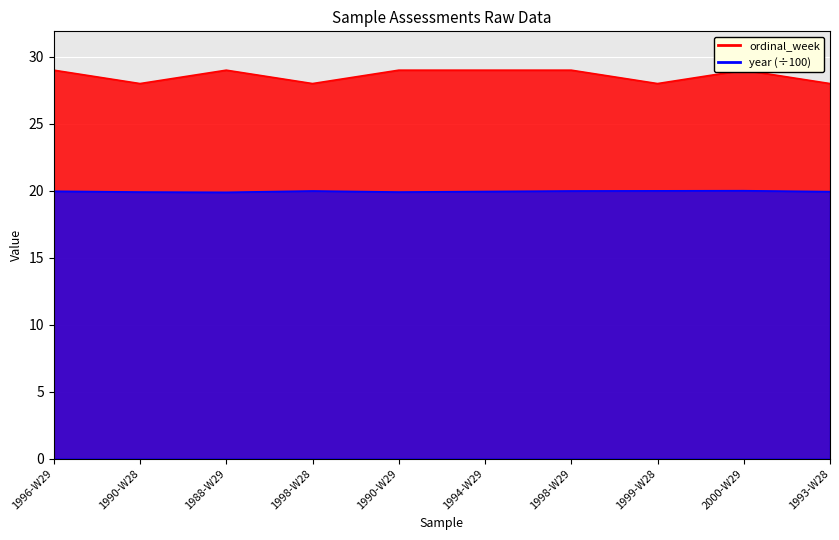

What is the sum of the year values at 1988-W29 and 1996-W29?

39.8